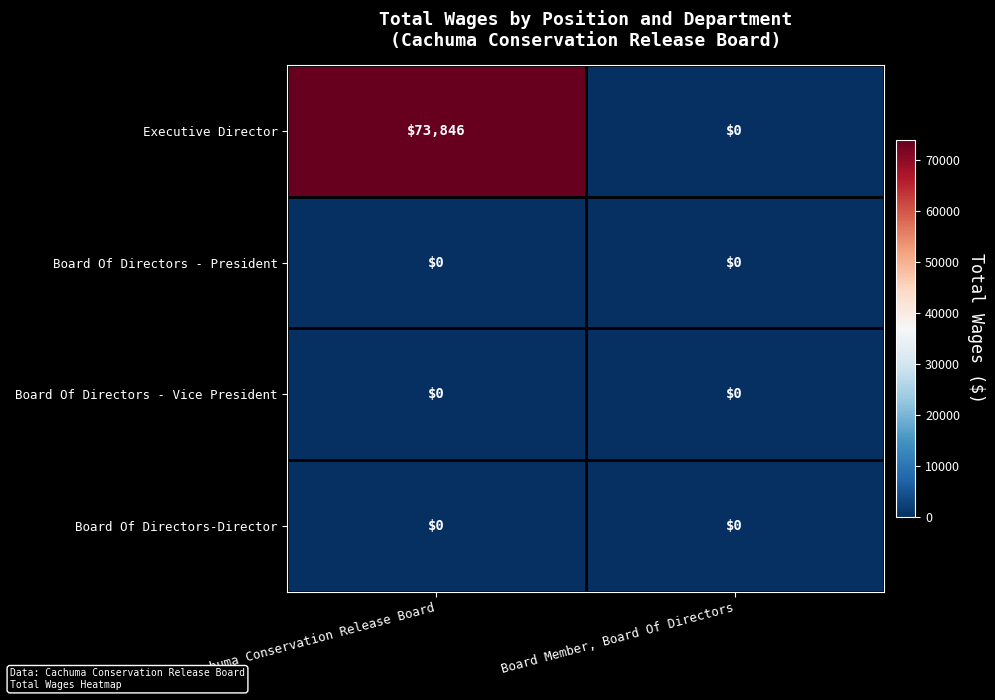

Which series has the largest total across all categories?

Executive Director